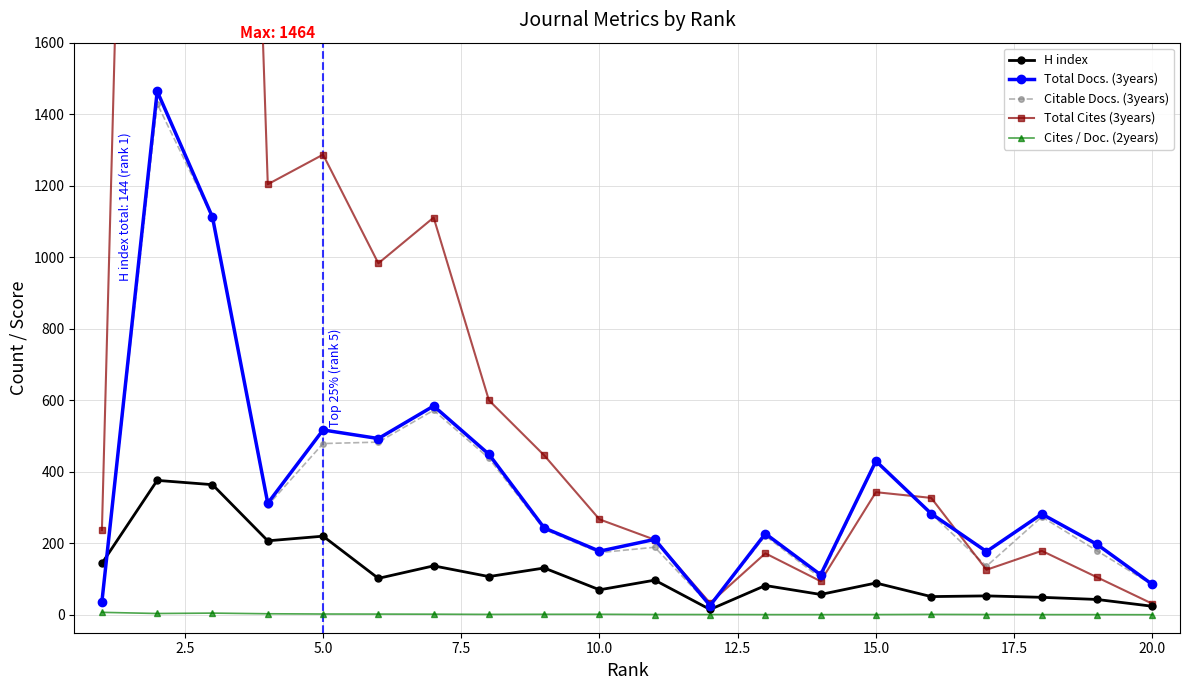

Reading right to left, transcribe all the data shown in this chart.

H index: 24.0	43.0	49.0	53.0	51.0	89.0	57.0	82.0	15.0	97.0	70.0	131.0	107.0	137.0	102.0	220.0	207.0	364.0	376.0	144.0
Total Docs. (3years): 85.0	197.0	282.0	177.0	283.0	430.0	112.0	227.0	26.0	211.0	178.0	243.0	449.0	584.0	493.0	517.0	312.0	1112.0	1464.0	37.0
Citable Docs. (3years): 84.0	179.0	274.0	136.0	283.0	430.0	103.0	221.0	26.0	189.0	174.0	239.0	438.0	572.0	483.0	479.0	306.0	1111.0	1429.0	37.0
Total Cites (3years): 31.0	105.0	179.0	126.0	327.0	343.0	94.0	172.0	33.0	210.0	267.0	446.0	600.0	1111.0	983.0	1287.0	1204.0	5784.0	6083.0	237.0
Cites / Doc. (2years): 0.3	0.6	0.6	0.8	1.2	0.7	0.6	0.6	0.8	0.9	1.5	1.5	1.2	1.8	2.1	2.3	3.0	4.8	3.8	7.0